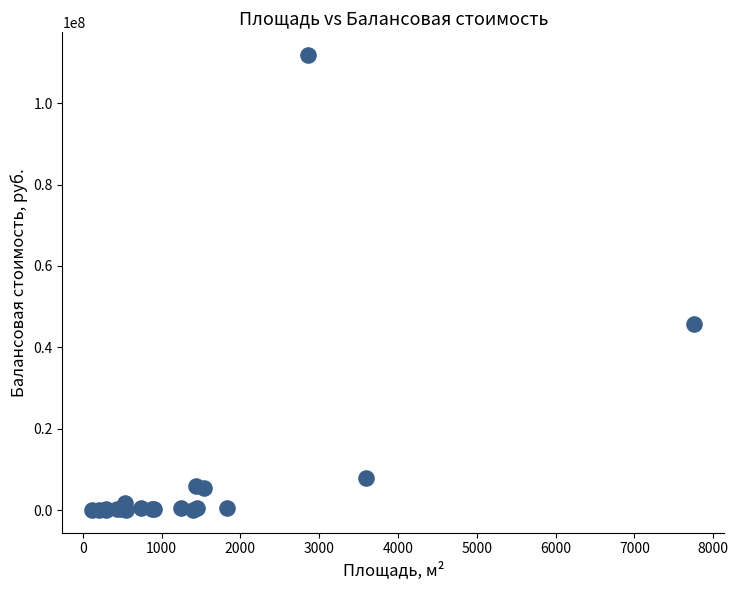

What Y value in the scatter plot is closest to 55918491?

45602551.1